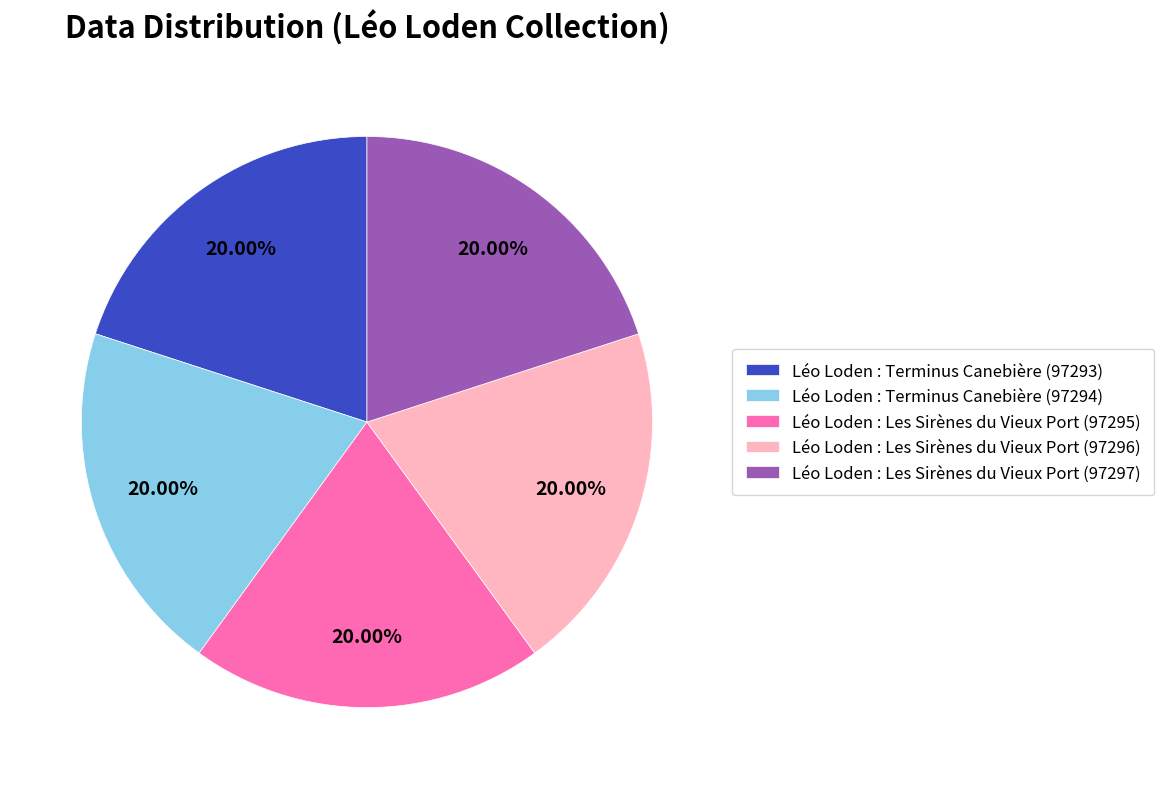

Is it true that Léo Loden : Les Sirènes du Vieux Port (97297) is 20% of the pie?

True